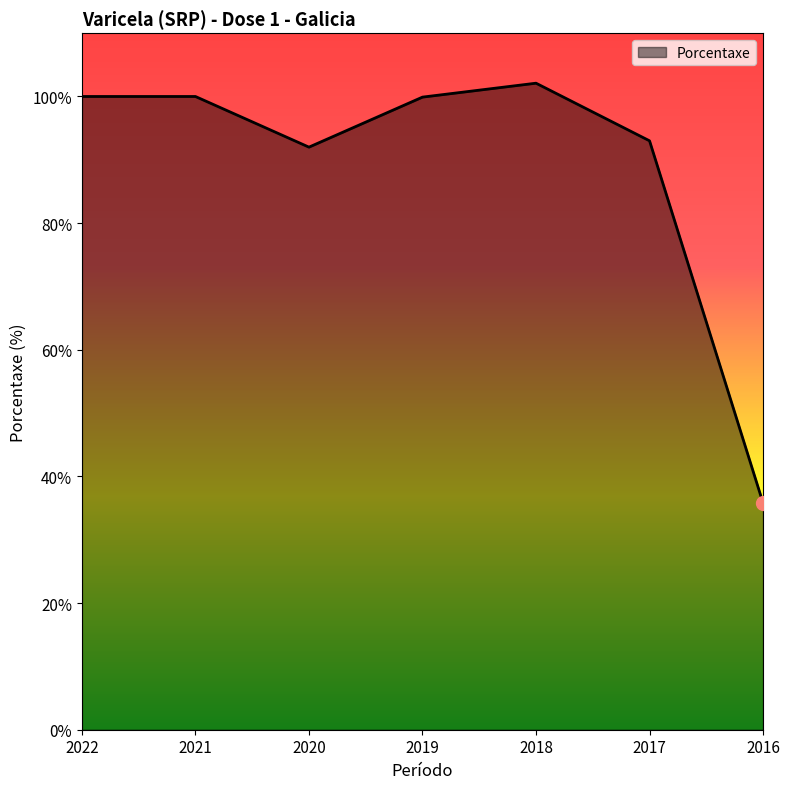

Where does the data first go above 99?

2022